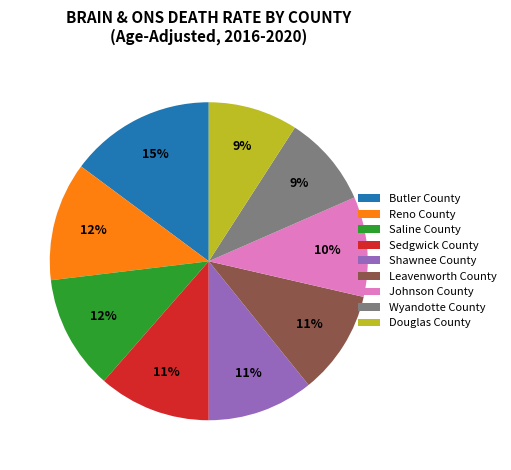

Combined, do Shawnee County and Reno County account for over 50%?

No